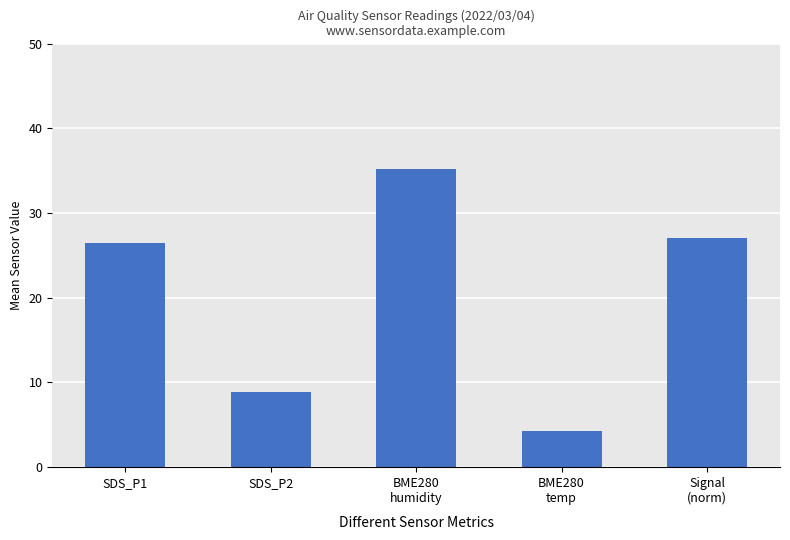

How many bars are there in total?

5